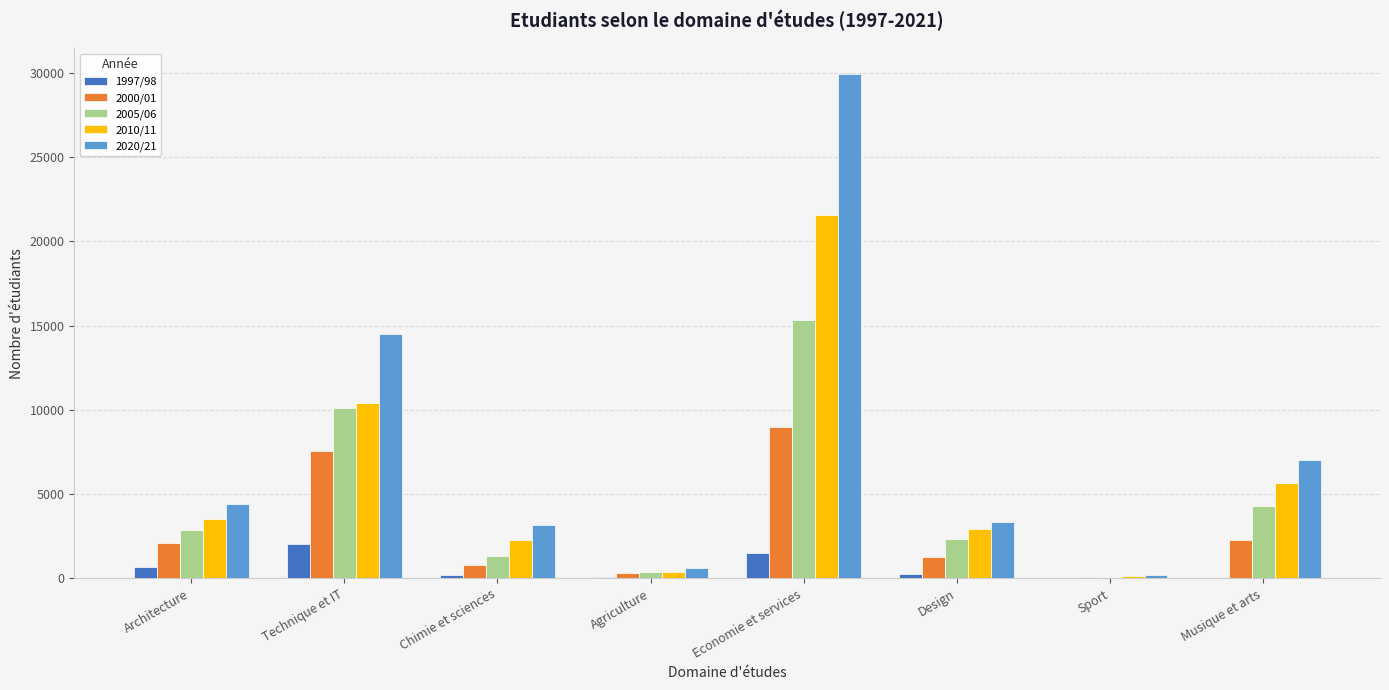

The value of 2010/11 at Architecture is 3527. True or false?

True